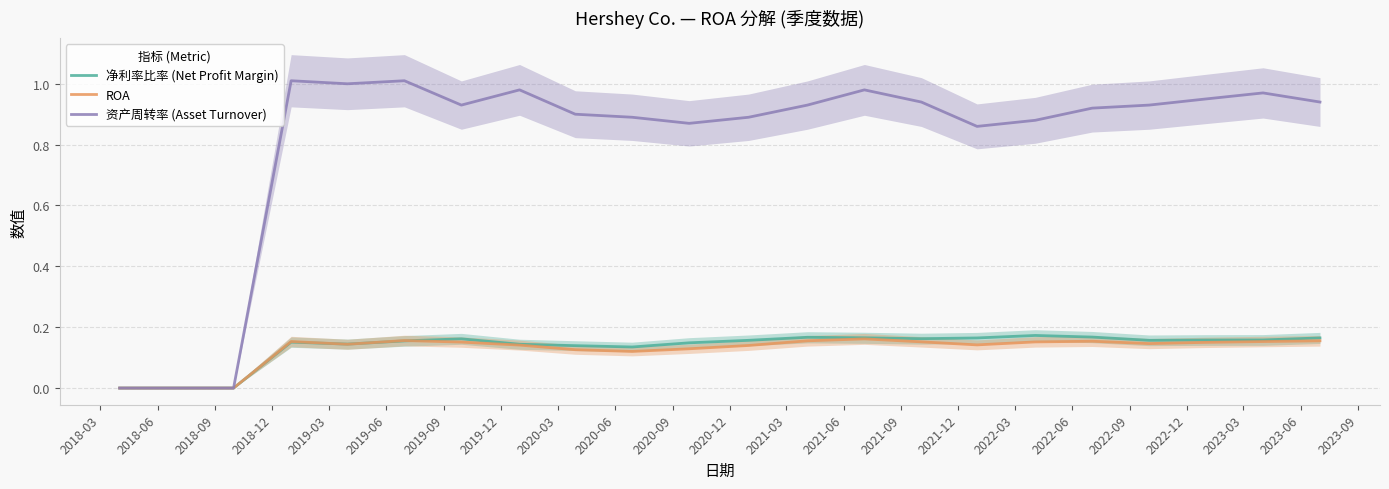

How many interior local peaks does the 资产周转率 (Asset Turnover) series have?

5